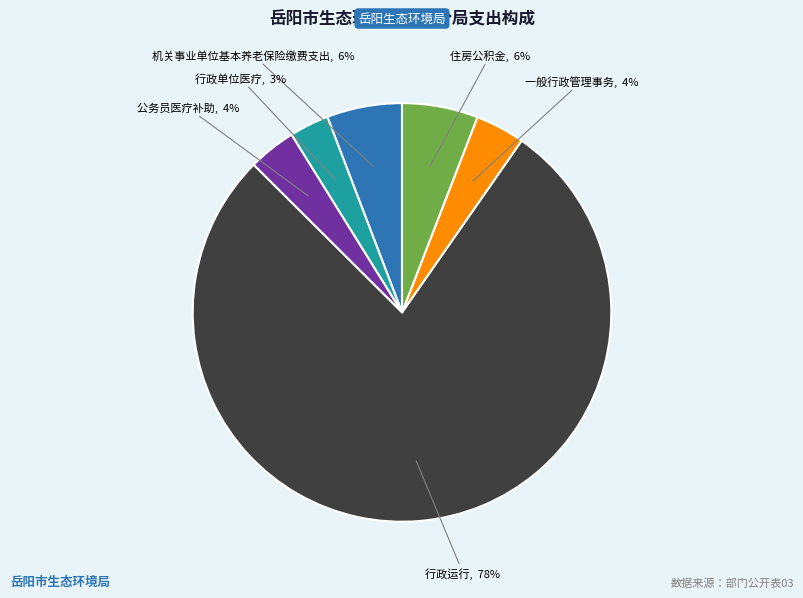

What is the majority slice?

行政运行